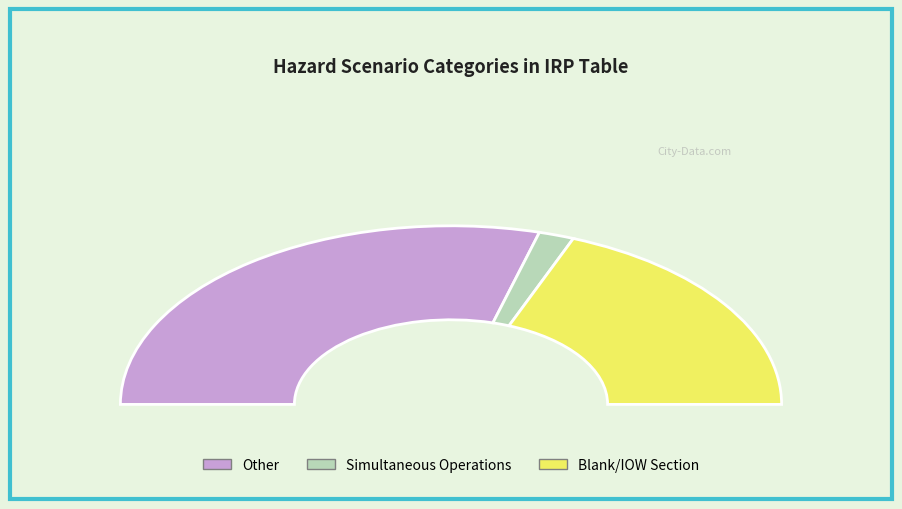

To the nearest percent, what percentage of the pie is Other?

62%